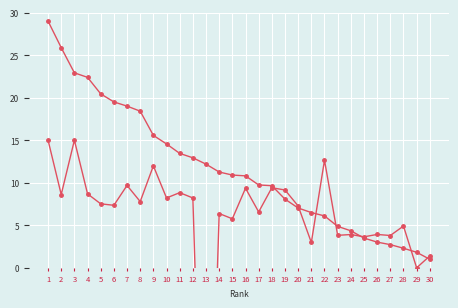

Is it true that col_6 equals 8.8 at 11?

True